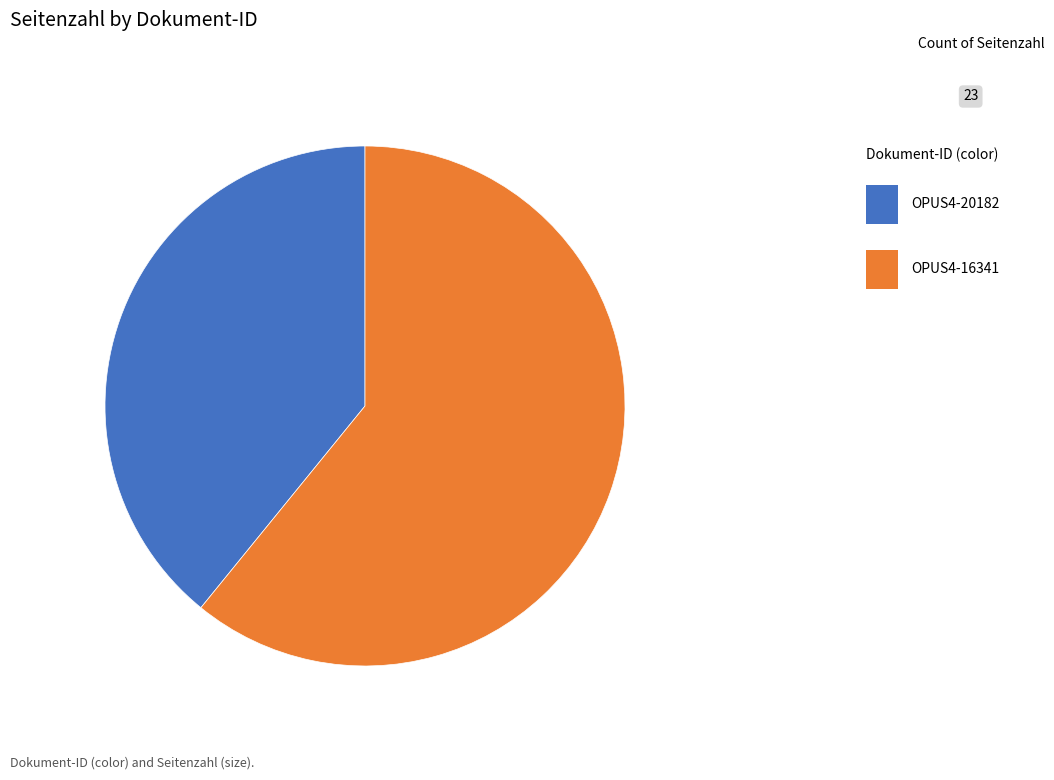

Is there any slice that represents more than half of the pie?

Yes